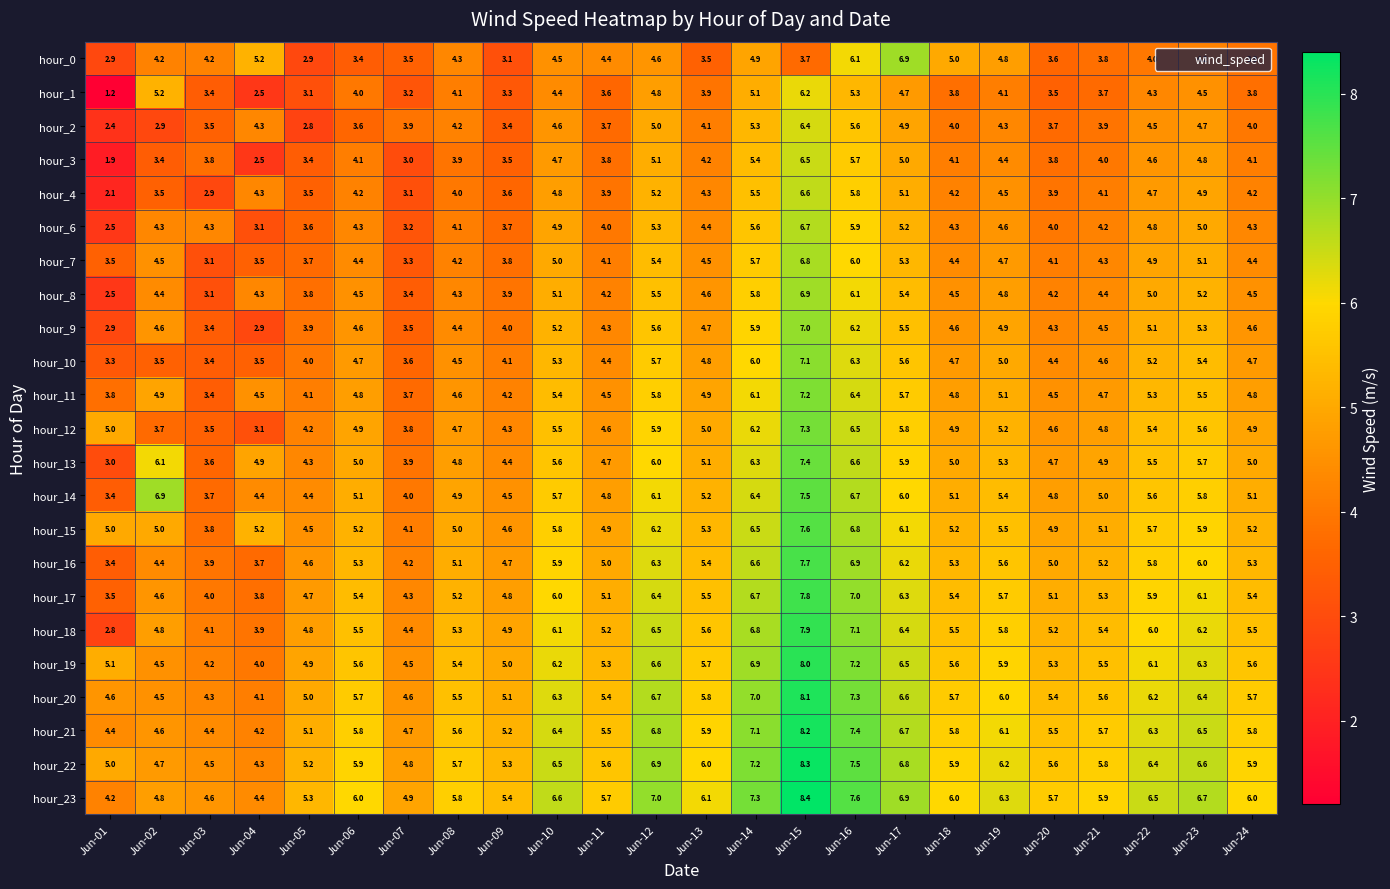

Which category has the highest value across all series?

Jun-15